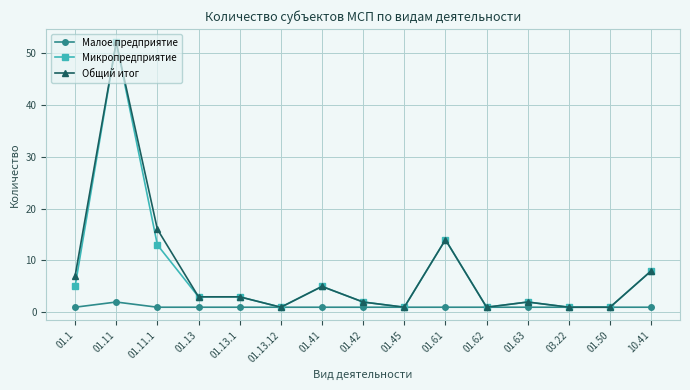

True or false: Микропредприятие has a value of 52 at 01.11.

True